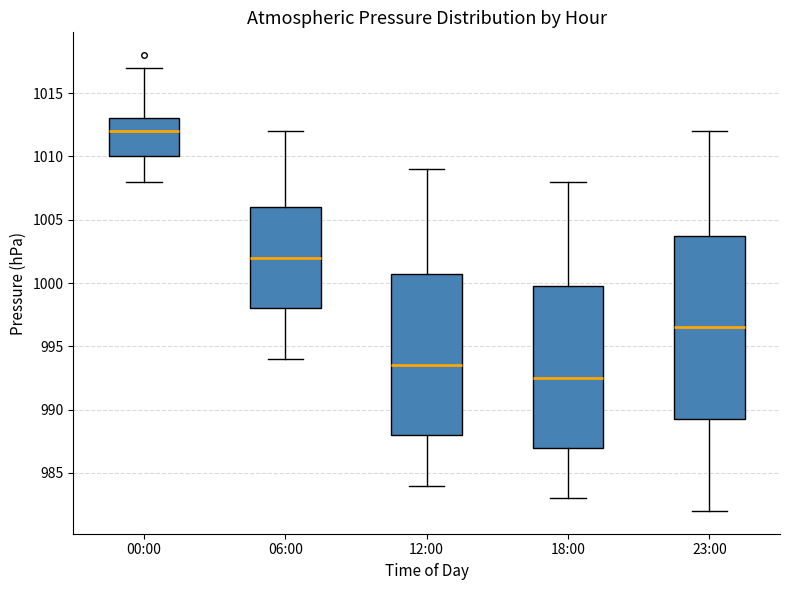

Reading left to right, transcribe this box plot: for each box, give where its median line is, the range the box spans, and where its two whiskers end, as read against the y-axis. The values are not printed on the chart, so give them approximately, as read against the axis.

00:00: median 1012.0, box 1010.0 to 1013.0, whiskers 1008.0 to 1017.0
06:00: median 1002.0, box 998.0 to 1006.0, whiskers 994.0 to 1012.0
12:00: median 993.5, box 988.0 to 1001.0, whiskers 984.0 to 1009.0
18:00: median 992.5, box 987.0 to 1000.0, whiskers 983.0 to 1008.0
23:00: median 996.5, box 989.5 to 1004.0, whiskers 982.0 to 1012.0